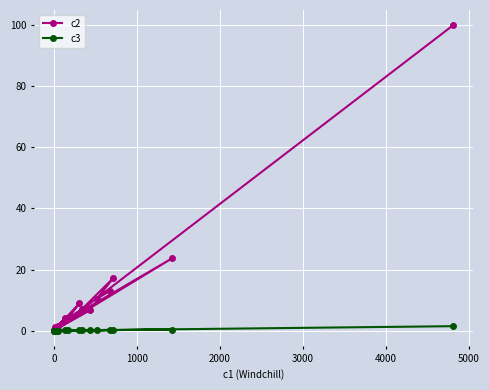

Reading left to right, transcribe all the data shown in this chart.

c2: 13.0	10.4	17.1	7.0	4.0	8.9	1.6	0.9	4.1	0.4	23.7	1.2	0.1	0.4	6.8	0.4	100.0
c3: 0.2	0.2	0.2	0.1	0.1	0.1	0.0	0.0	0.1	0.0	0.3	0.0	0.0	0.0	0.1	0.0	1.4